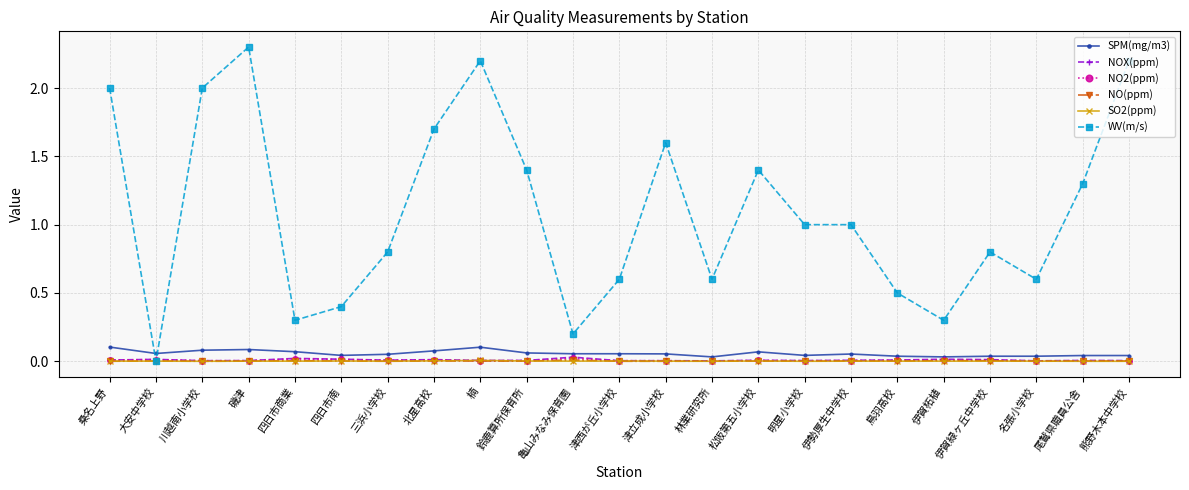

What is the total value across all series at 鳥羽高校?

0.6